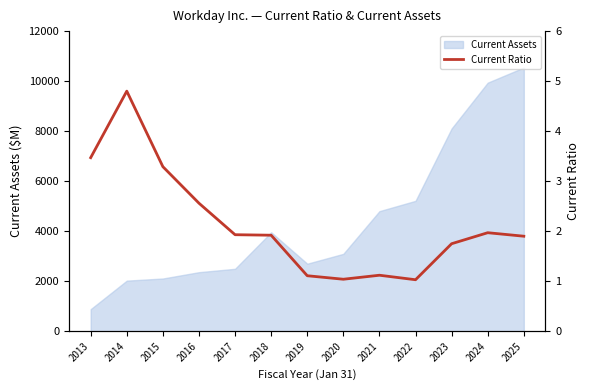

What is the difference between the values at 2025 and 2020?

0.9